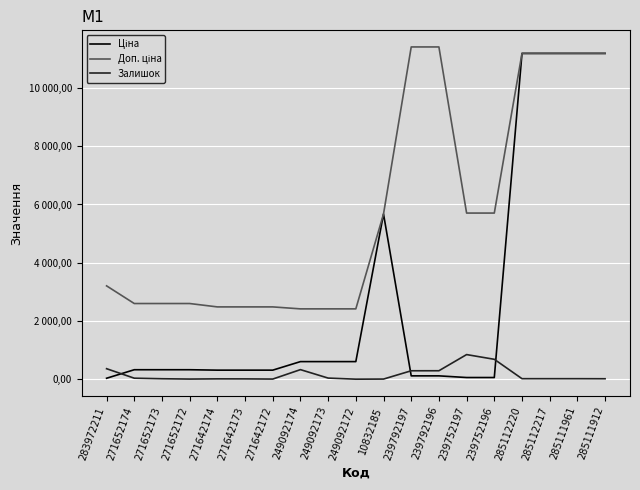

Does the chart have visible grid lines?

Yes